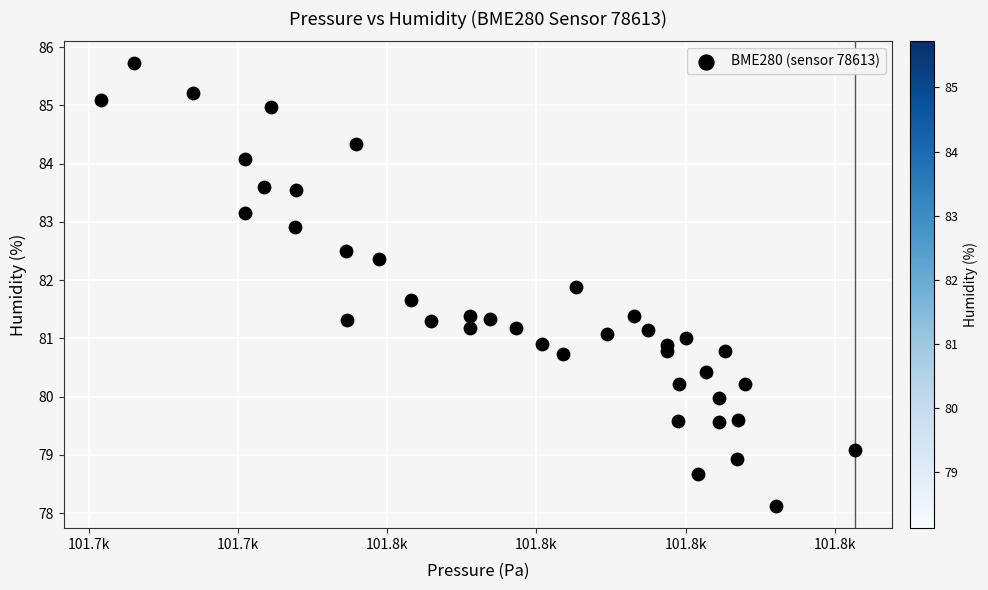

What is the range of Y values (max minus min)?

7.6